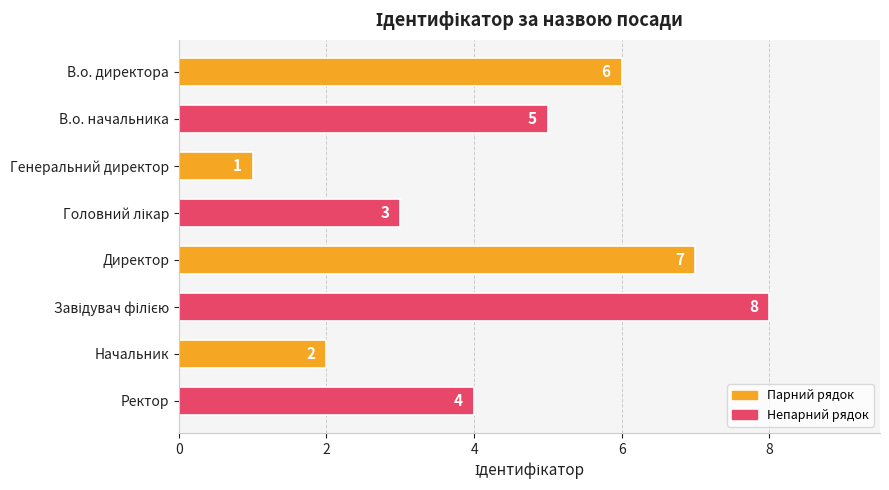

At which label is the value closest to 4?

Ректор